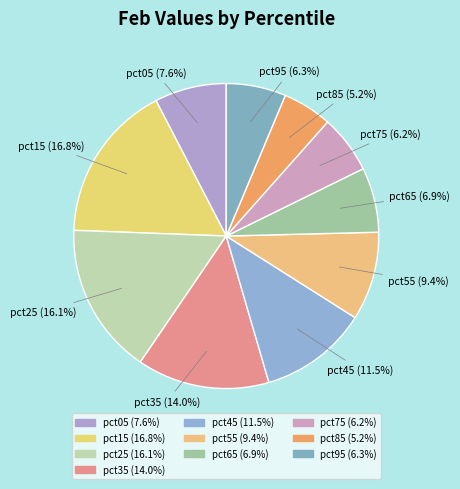

Rank the categories by value from highest to lowest.

pct15, pct25, pct35, pct45, pct55, pct05, pct65, pct95, pct75, pct85